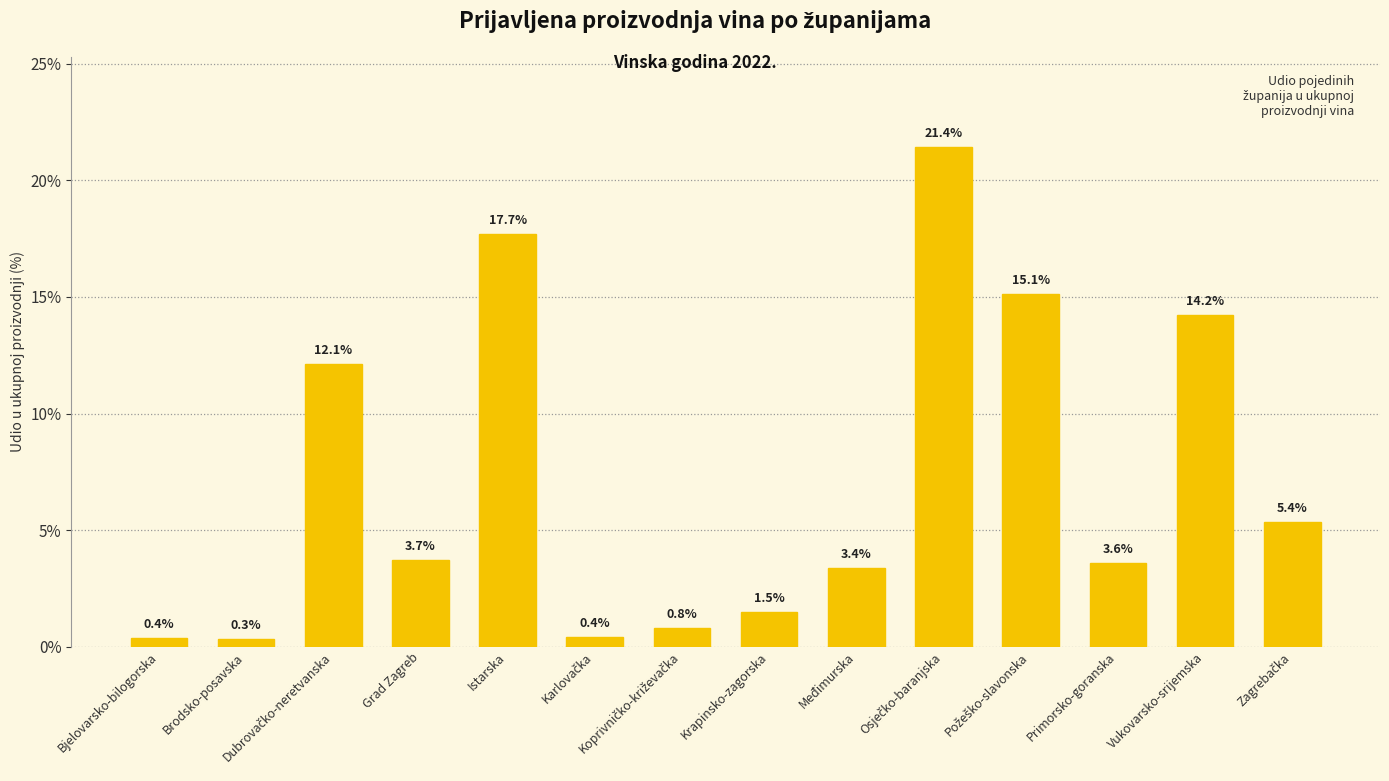

What is the value of the 9th bar from the left?

3.4